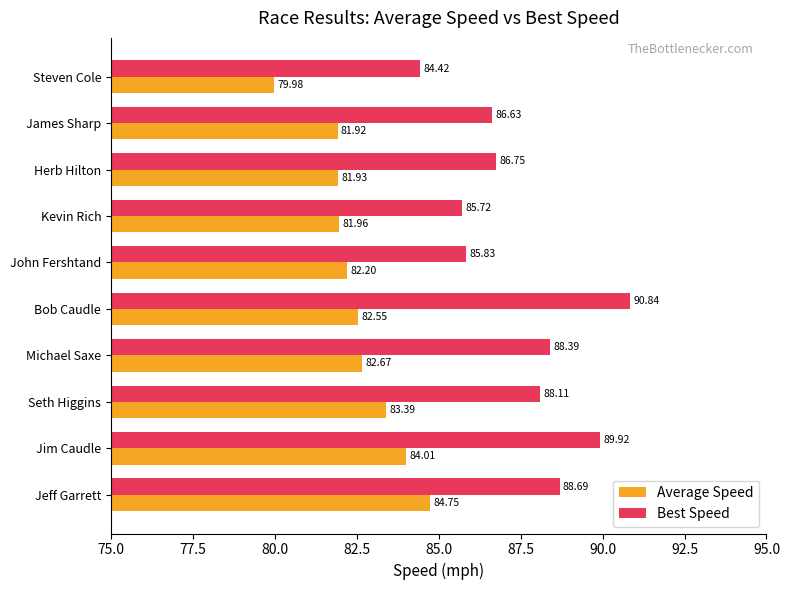

Is the value of Best Speed at Kevin Rich greater than the value of Average Speed at Kevin Rich?

Yes